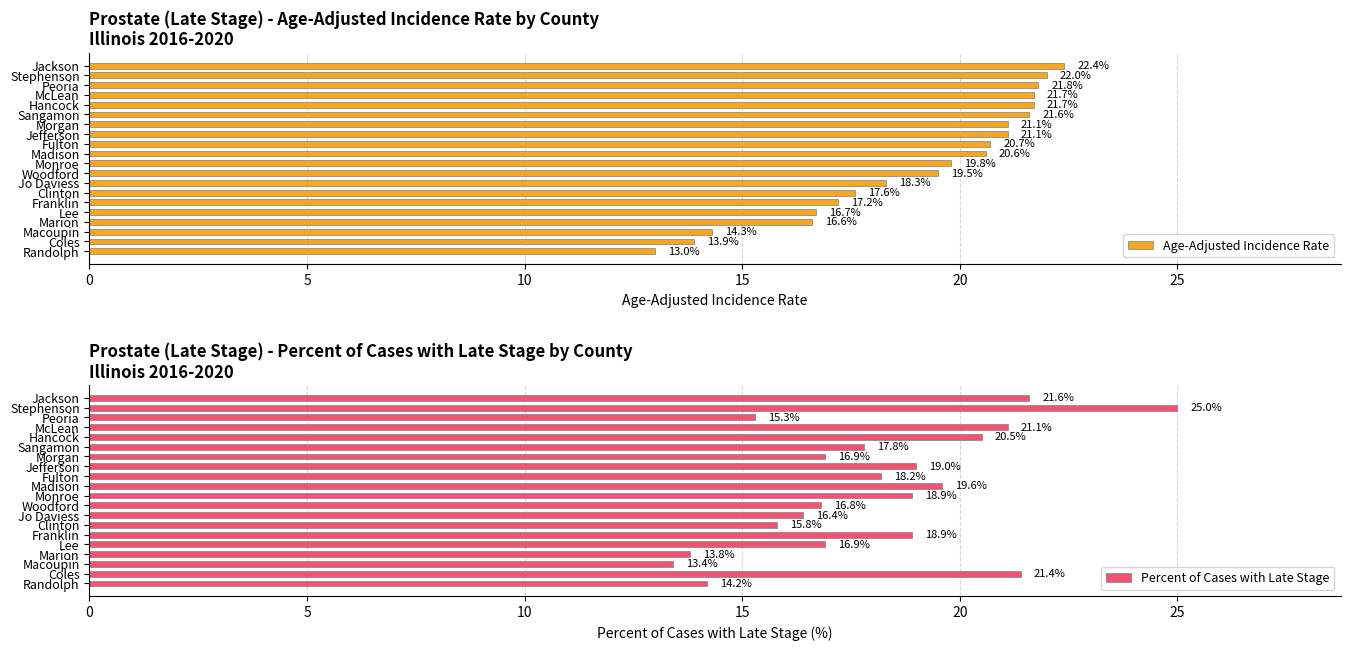

What is the difference between the maximum and minimum values in the Age-Adjusted Incidence Rate series?

9.4